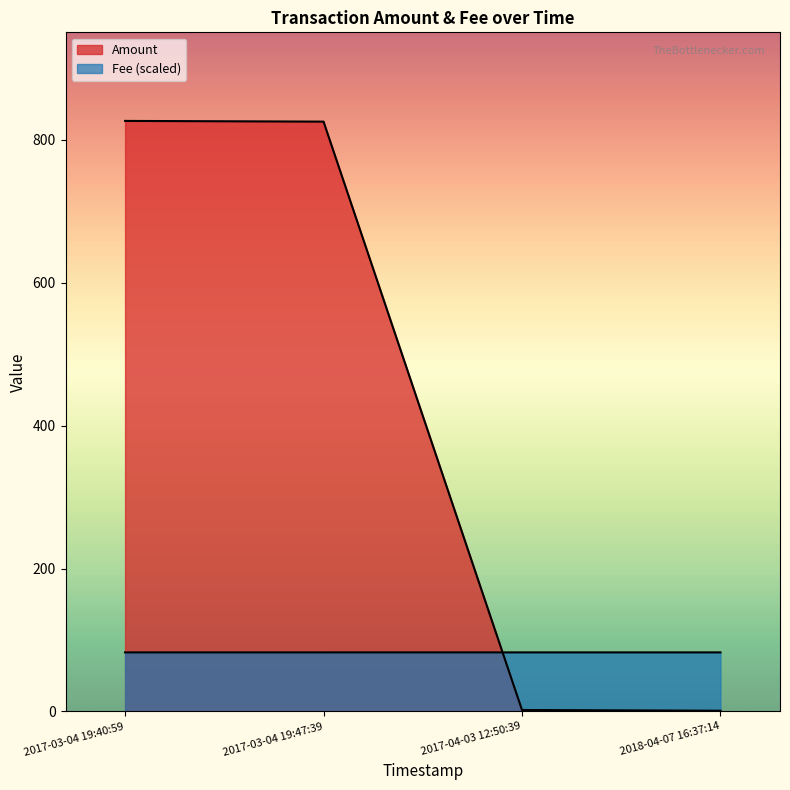

How many values in the Amount series are below 825?

2